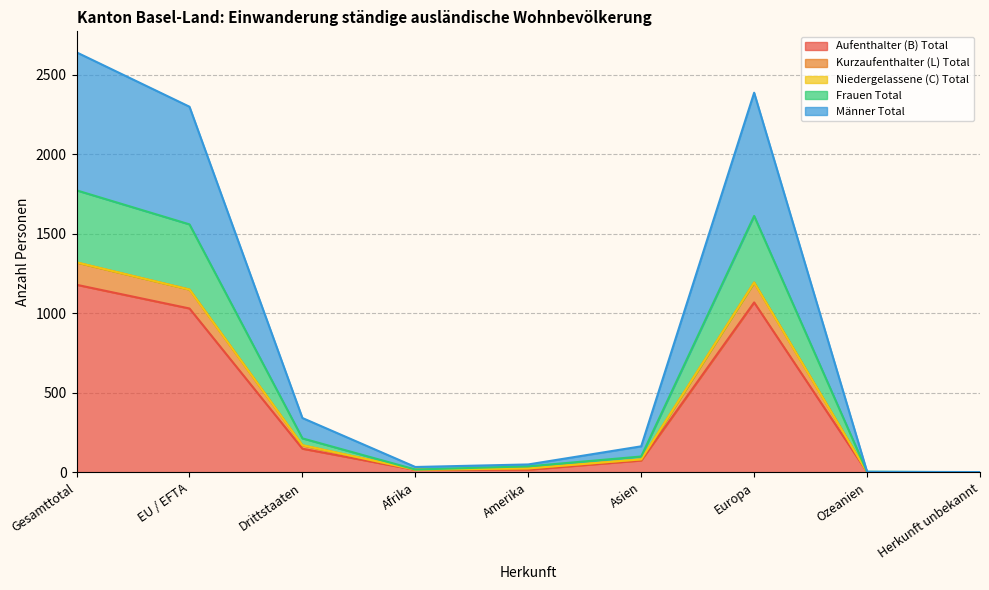

What is the lowest value of the Frauen Total series?

1